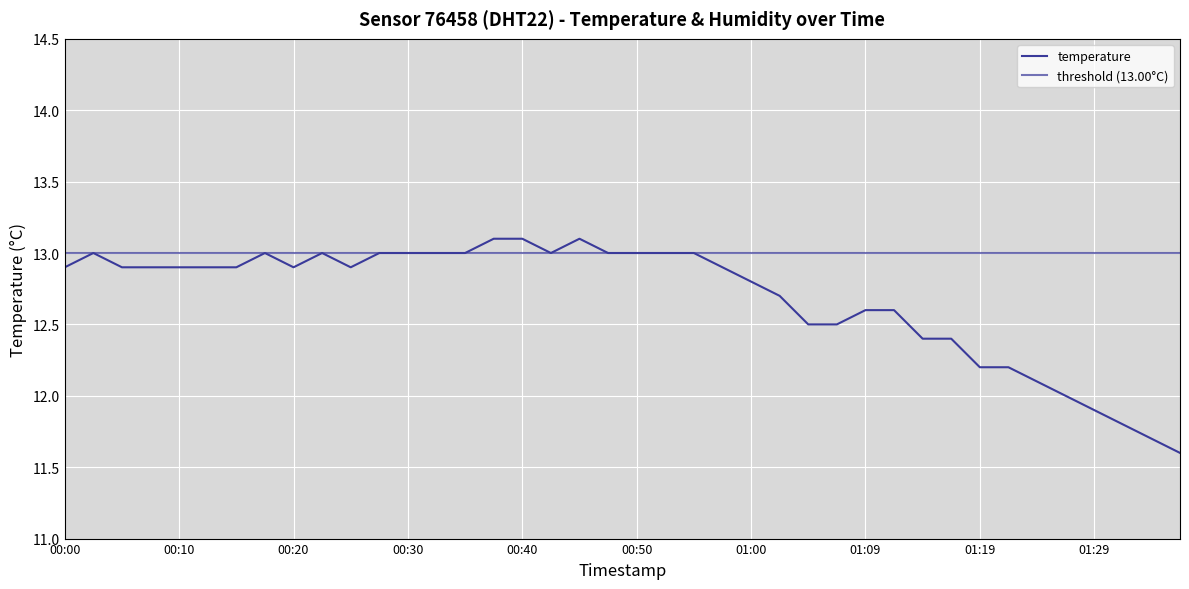

Reading left to right, extract all data points from this chart.

12.9	13.0	12.9	12.9	12.9	12.9	12.9	13.0	12.9	13.0	12.9	13.0	13.0	13.0	13.0	13.1	13.1	13.0	13.1	13.0	13.0	13.0	13.0	12.9	12.8	12.7	12.5	12.5	12.6	12.6	12.4	12.4	12.2	12.2	12.1	12.0	11.9	11.8	11.7	11.6